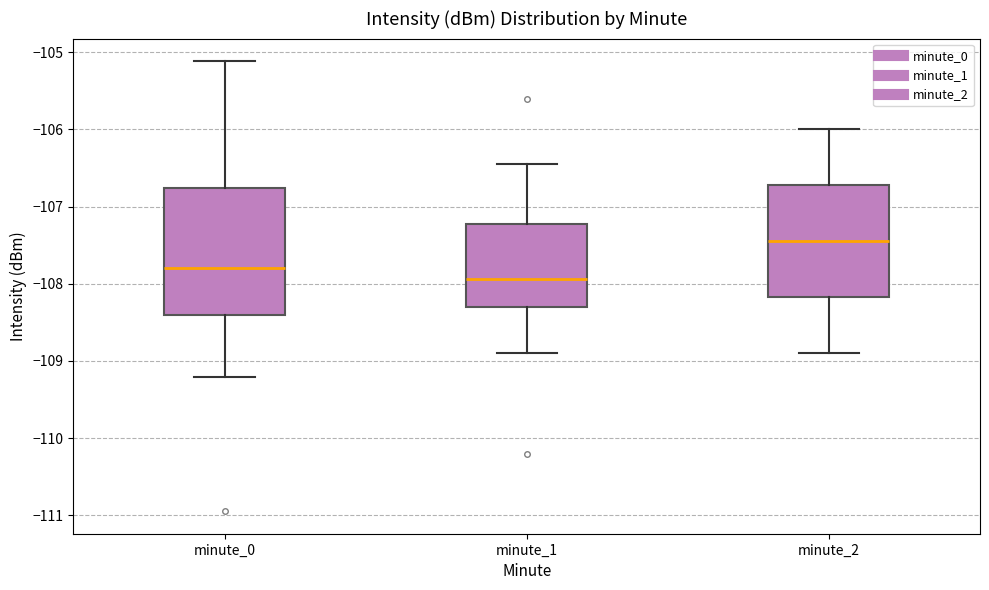

Reading left to right, read every box against the y-axis: the position of its median line, the range the box covers, and the ends of its whiskers. The values are not printed on the chart, so give them approximately, as read against the axis.

minute_0: median -107.8, box -108.4 to -106.8, whiskers -109.2 to -105.1
minute_1: median -107.9, box -108.3 to -107.2, whiskers -108.9 to -106.4
minute_2: median -107.4, box -108.2 to -106.7, whiskers -108.9 to -106.0